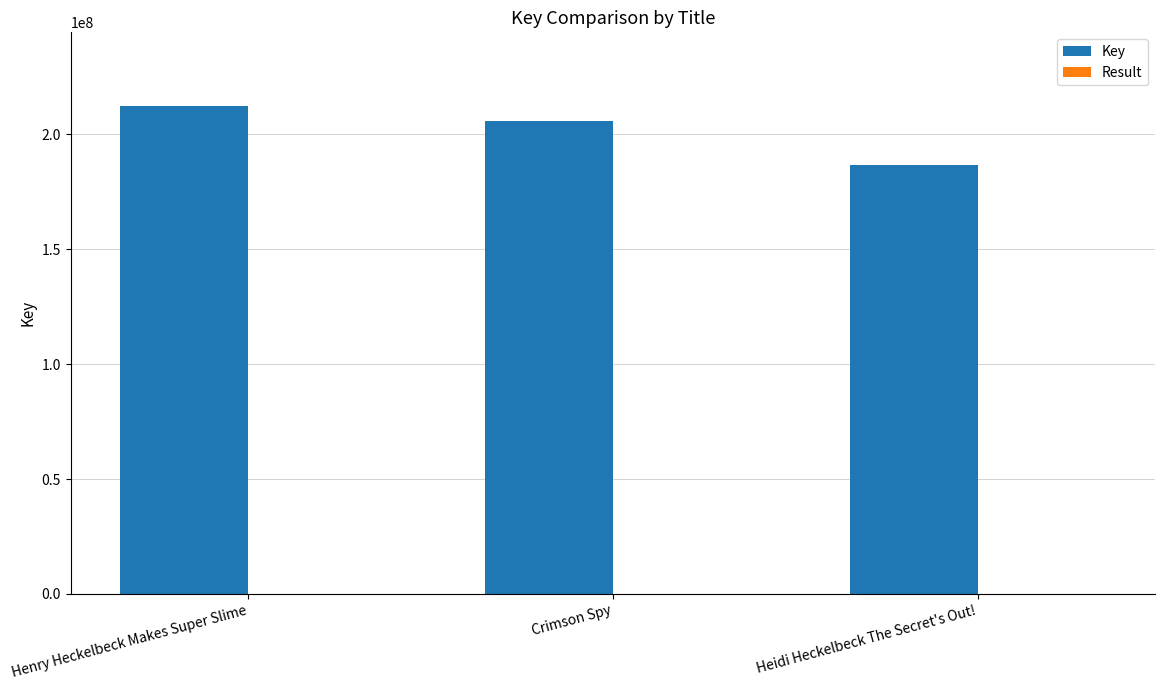

What is the greatest value displayed?

212473200